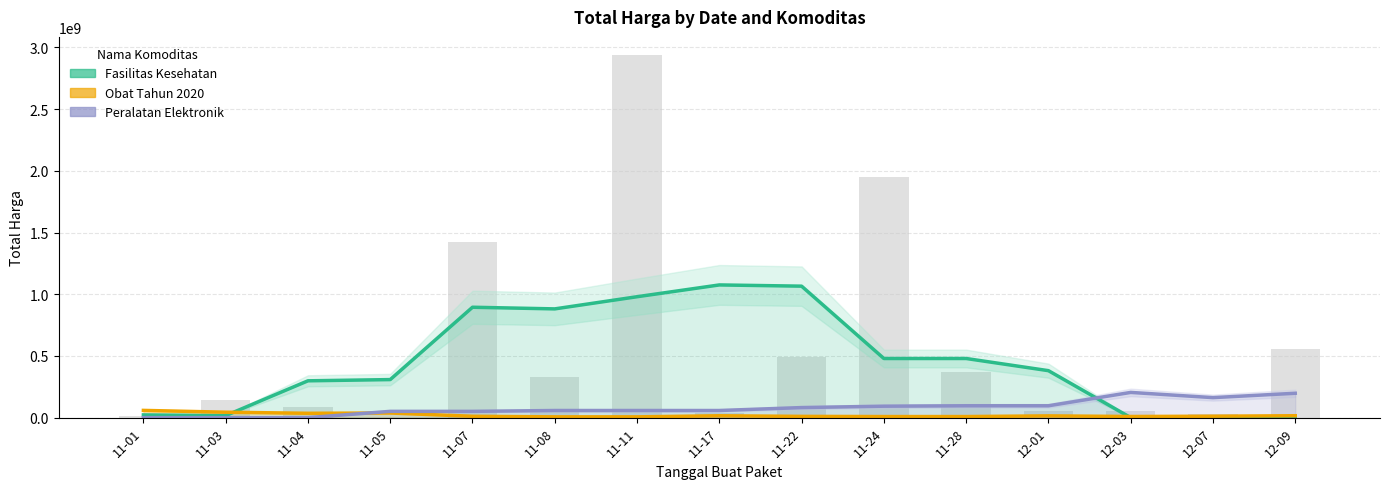

Which series has the widest spread of values?

Fasilitas Kesehatan